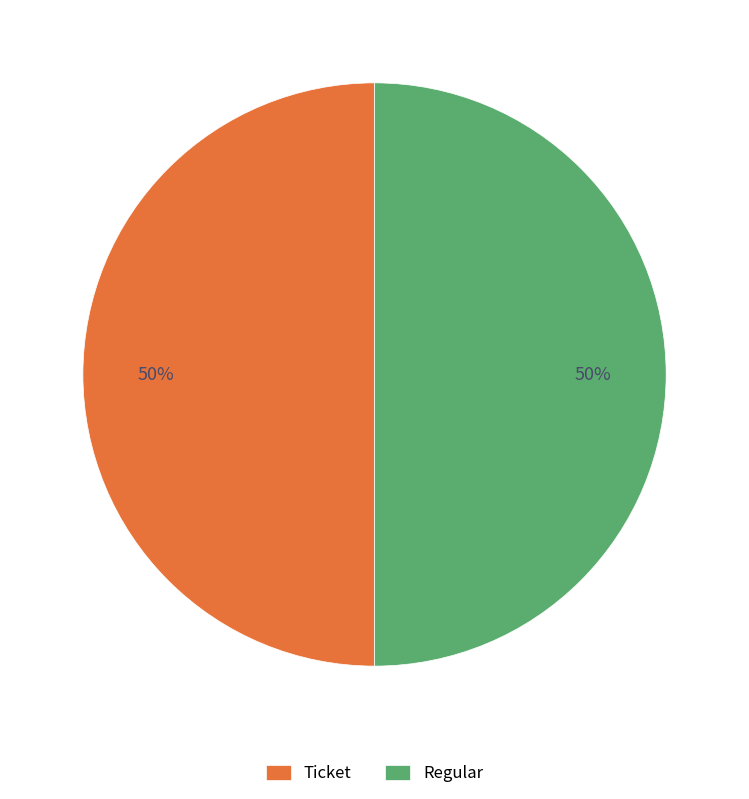

How many segments does this pie chart have?

2